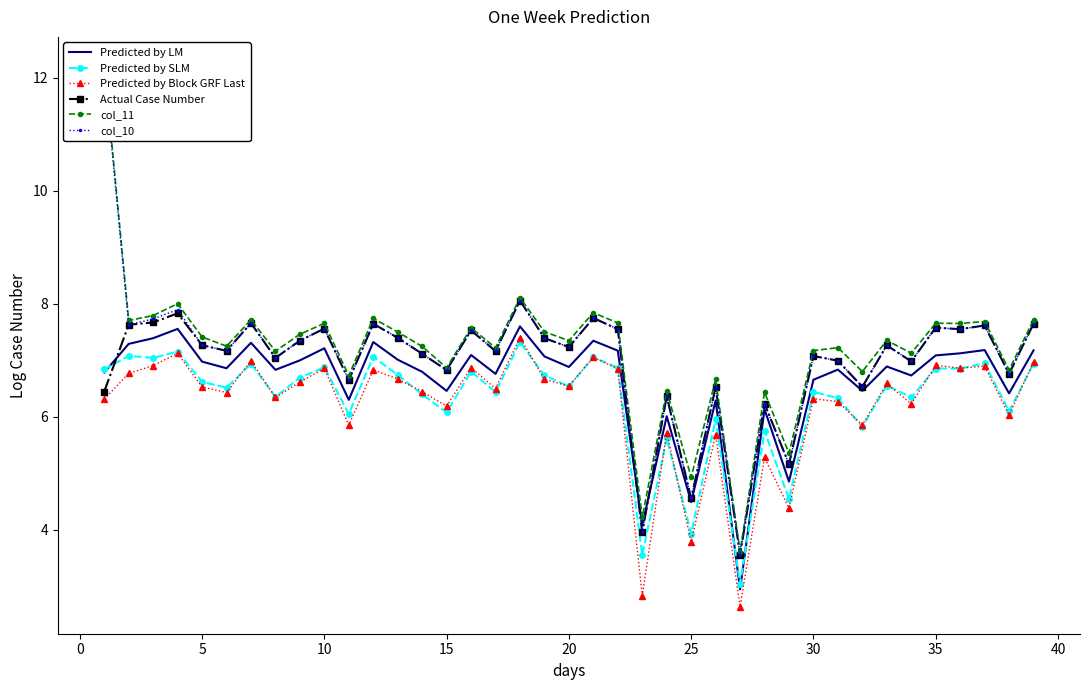

What is the spread (max minus min) of values at 15?

0.8